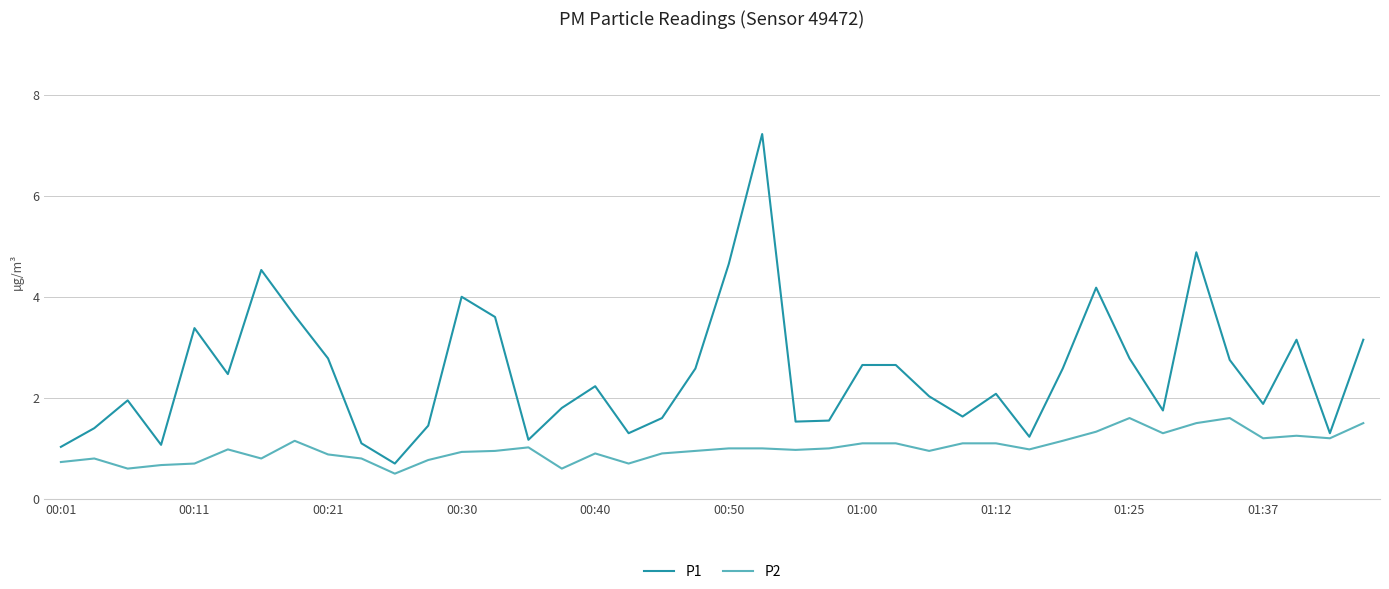

List the series in order of their overall mean, lowest first.

P2, P1